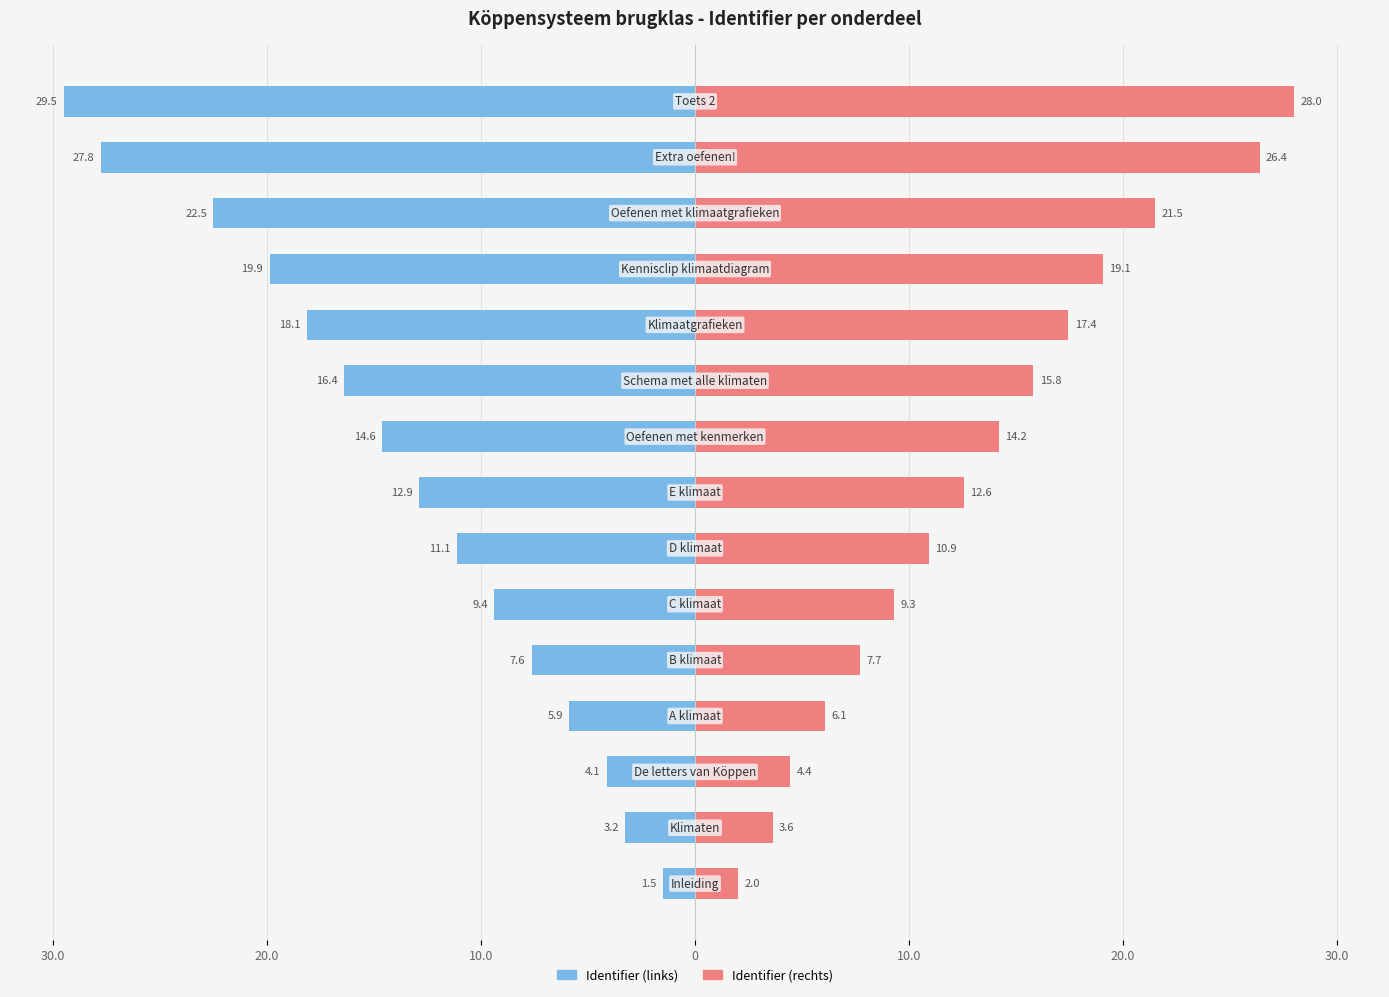

What is the average value of the Identifier (rechts) series?

13.3